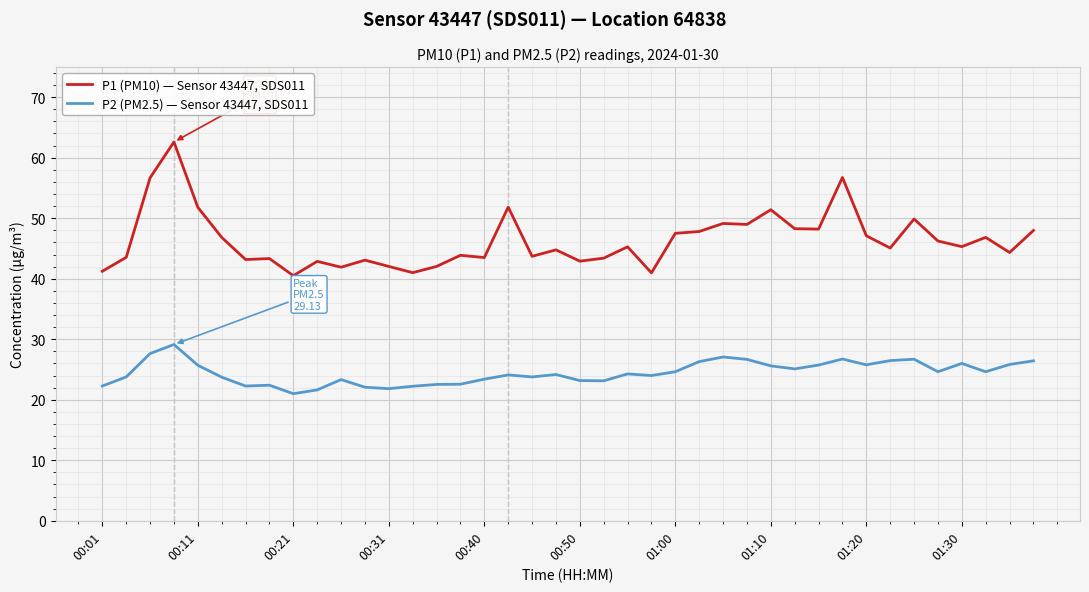

What is the minimum value shown in the chart?

21.0